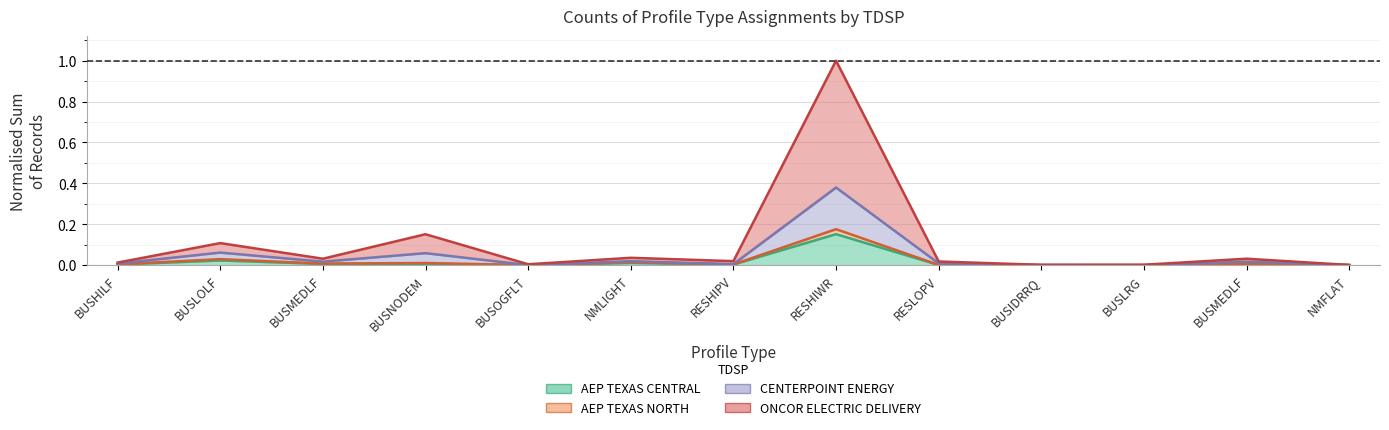

Is it true that CENTERPOINT ENERGY equals 0.0 at BUSOGFLT?

False